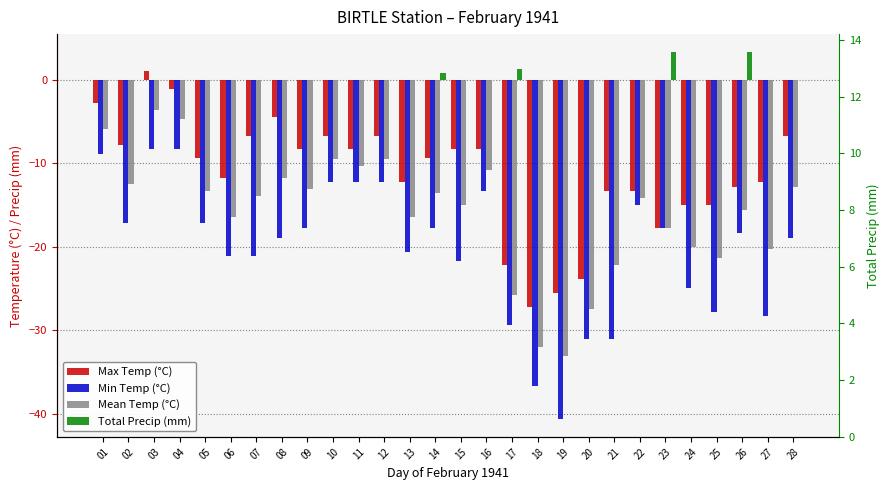

What is the difference between the Mean Temp (°C) values at 20 and 01?

21.6